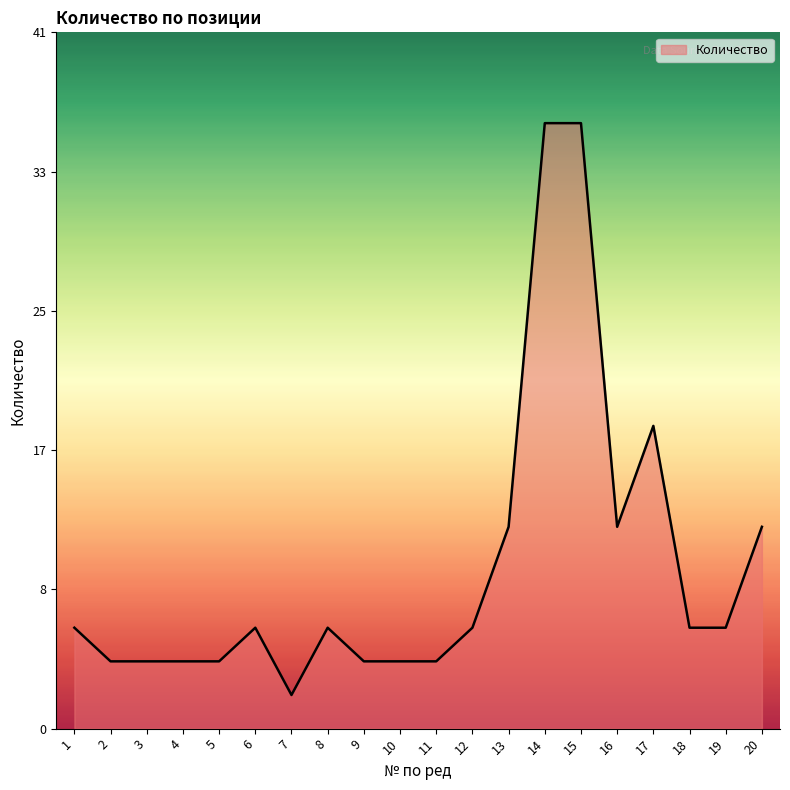

Where is the data nearest to the value 19?

17